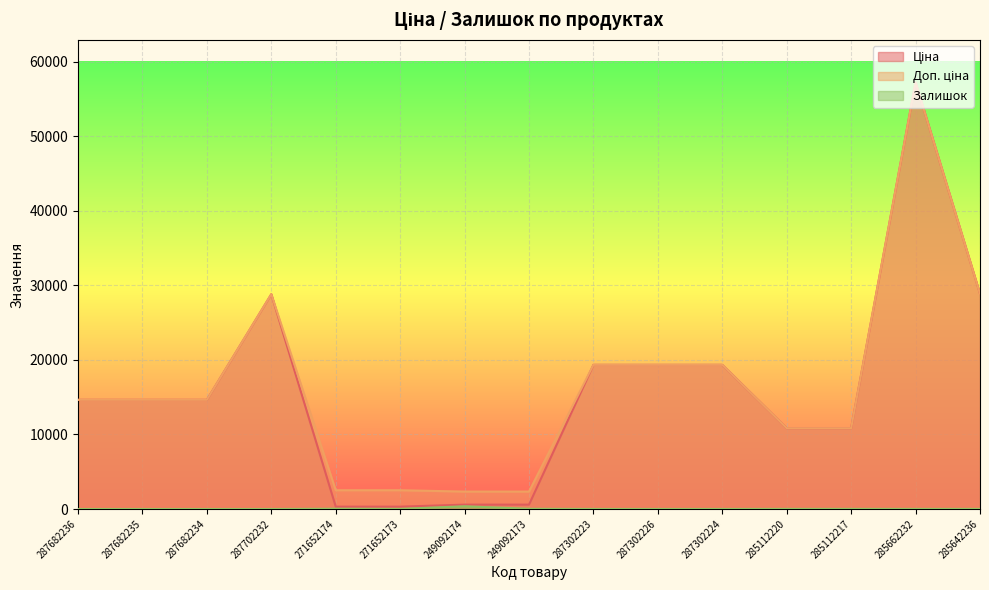

Is the value of Залишок at 287682235 greater than the value of Доп. ціна at 287682235?

No